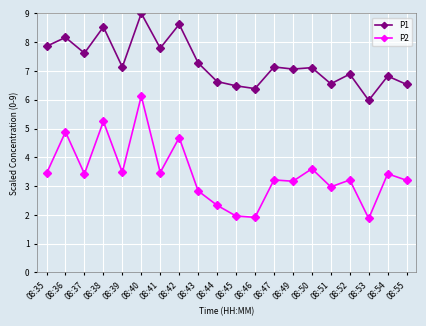

What is the difference between the maximum and second lowest values in the P2 series?

4.2